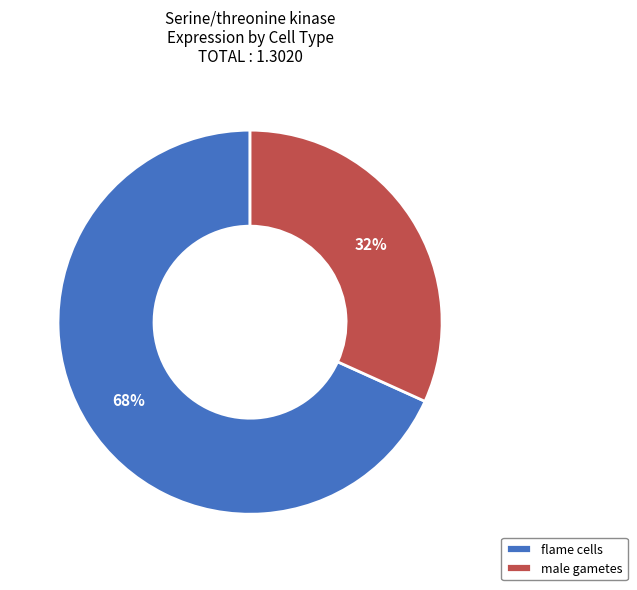

Between male gametes and flame cells, which is larger?

flame cells